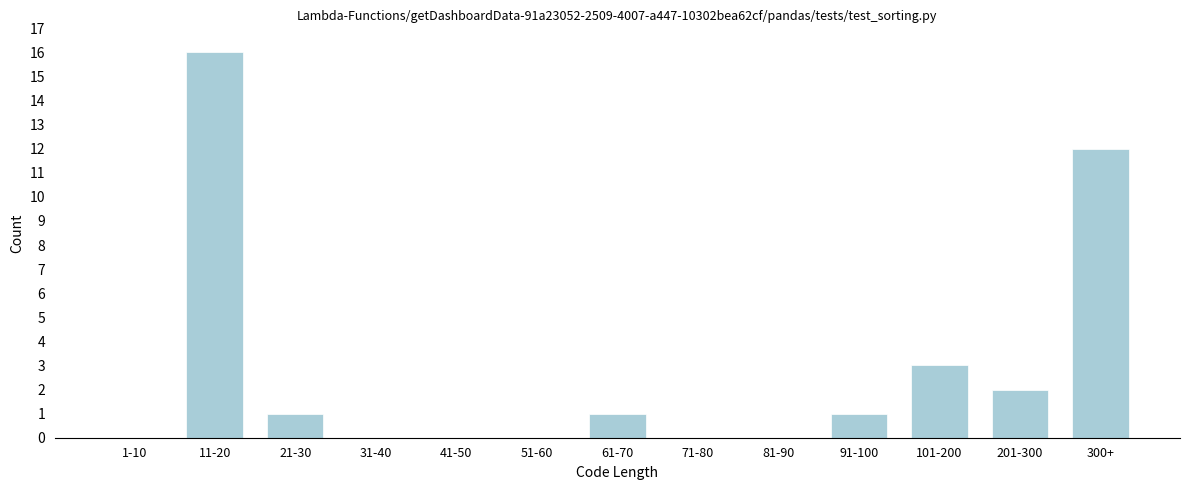

Reading left to right, transcribe all the data shown in this chart.

1-10=0	11-20=16	21-30=1	31-40=0	41-50=0	51-60=0	61-70=1	71-80=0	81-90=0	91-100=1	101-200=3	201-300=2	300+=12